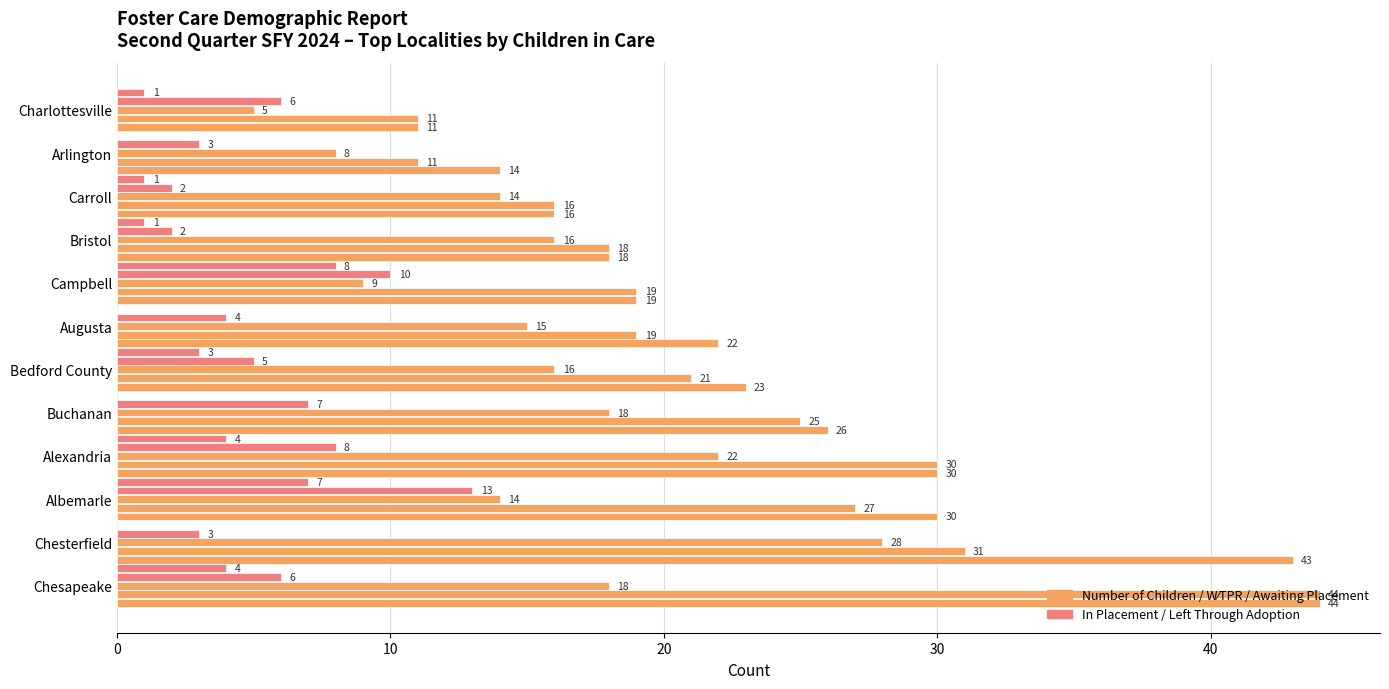

Reading right to left, list all the values displayed in this chart.

Number of Children: 11	14	16	18	19	22	23	26	30	30	43	44
W/TPR: 11	11	16	18	19	19	21	25	30	27	31	44
Awaiting Placement: 5	8	14	16	9	15	16	18	22	14	28	18
In Placement: 6	3	2	2	10	4	5	7	8	13	3	6
Left Through Adoption: 1	0	1	1	8	0	3	0	4	7	0	4